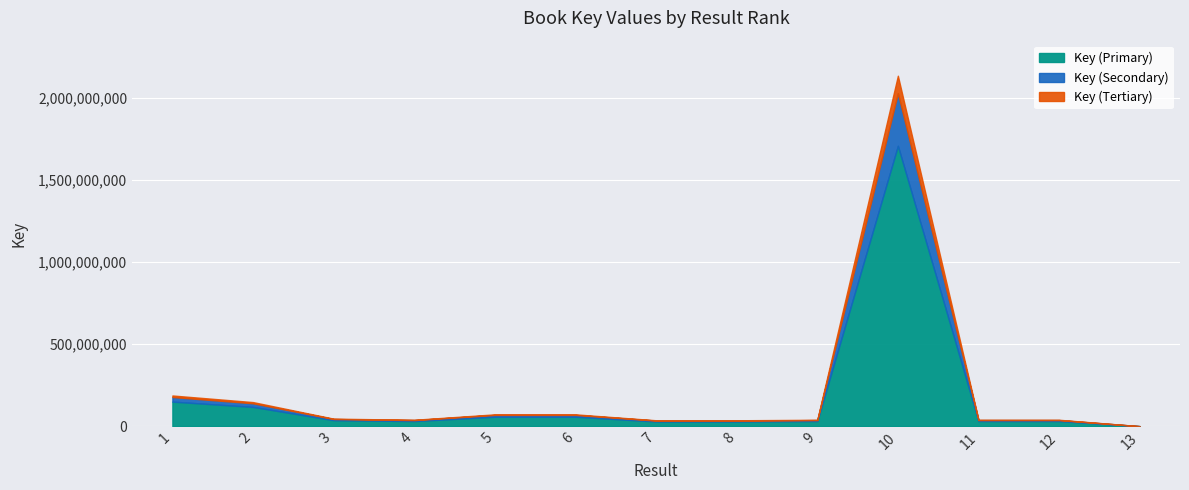

How many points are higher than both their immediate neighbors (excluding endpoints)?

2